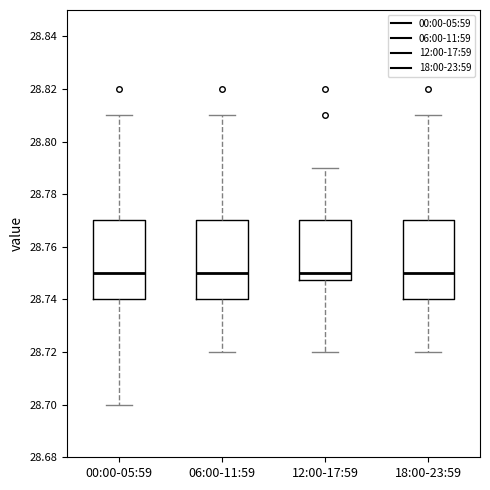

Reading left to right, read every box against the y-axis: the position of its median line, the range the box covers, and the ends of its whiskers. The values are not printed on the chart, so give them approximately, as read against the axis.

00:00-05:59: median 28.750, box 28.740 to 28.770, whiskers 28.700 to 28.810
06:00-11:59: median 28.750, box 28.740 to 28.770, whiskers 28.720 to 28.810
12:00-17:59: median 28.750, box 28.748 to 28.770, whiskers 28.720 to 28.790
18:00-23:59: median 28.750, box 28.740 to 28.770, whiskers 28.720 to 28.810